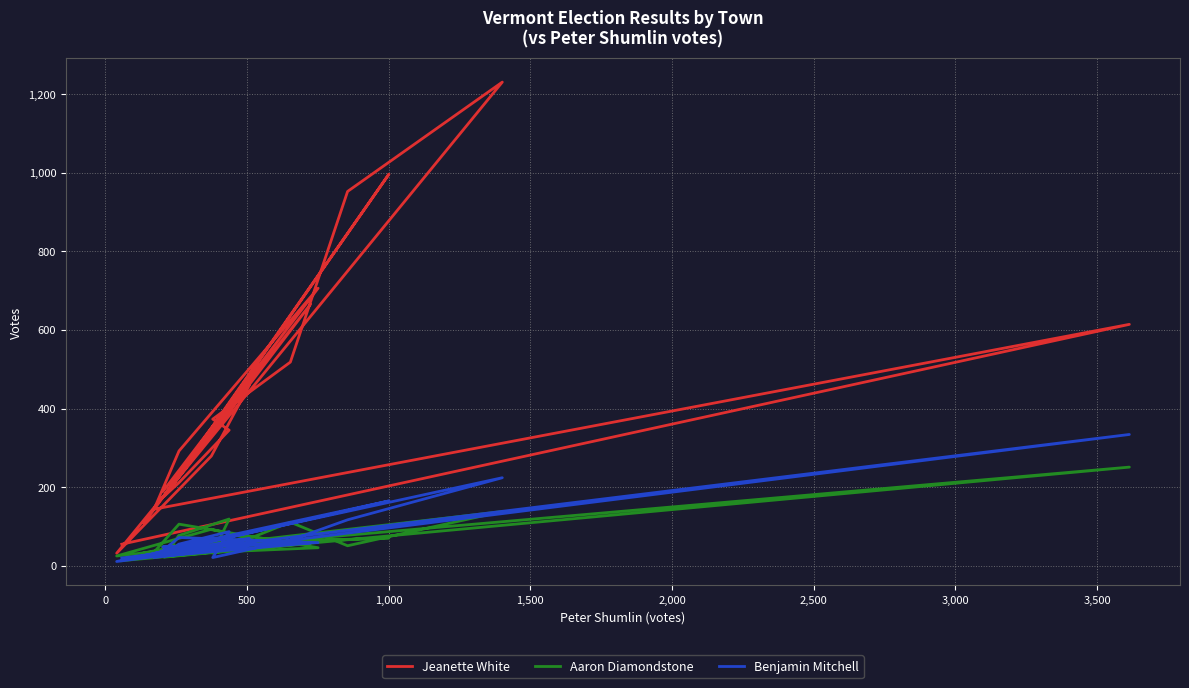

What are all the series names shown in the legend?

Jeanette White, Aaron Diamondstone, Benjamin Mitchell